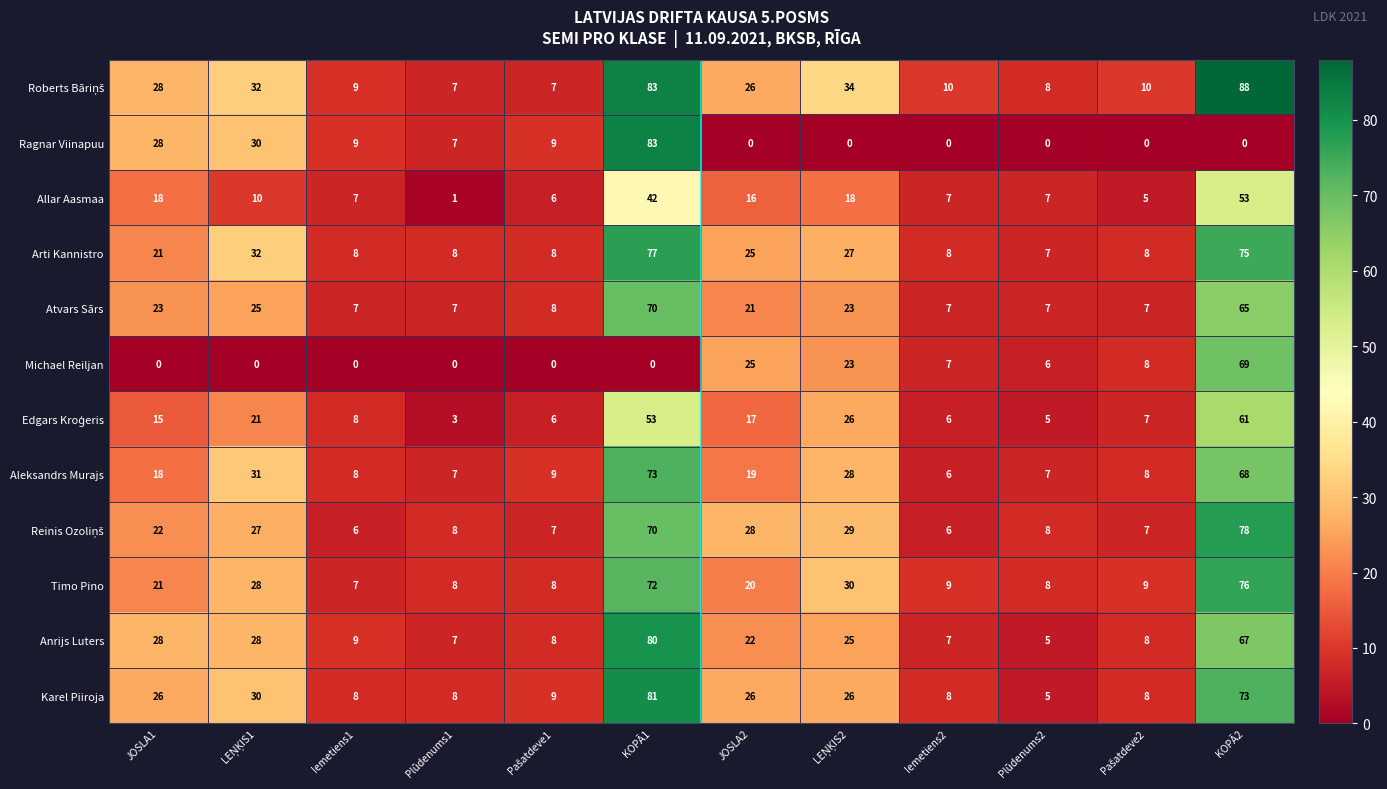

What is the maximum value for Arti Kannistro?

77